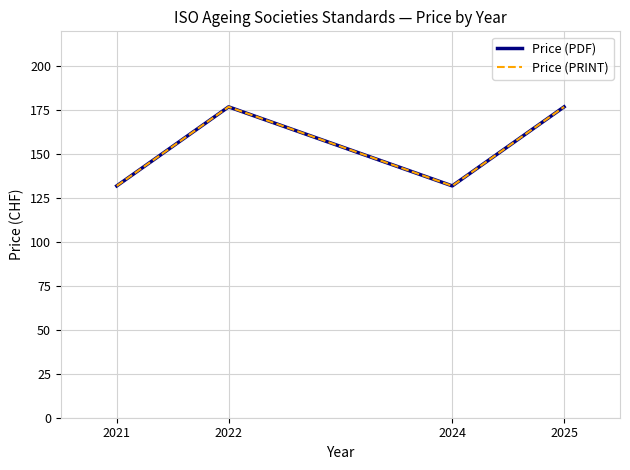

Is this an area chart (filled region under the line)?

No